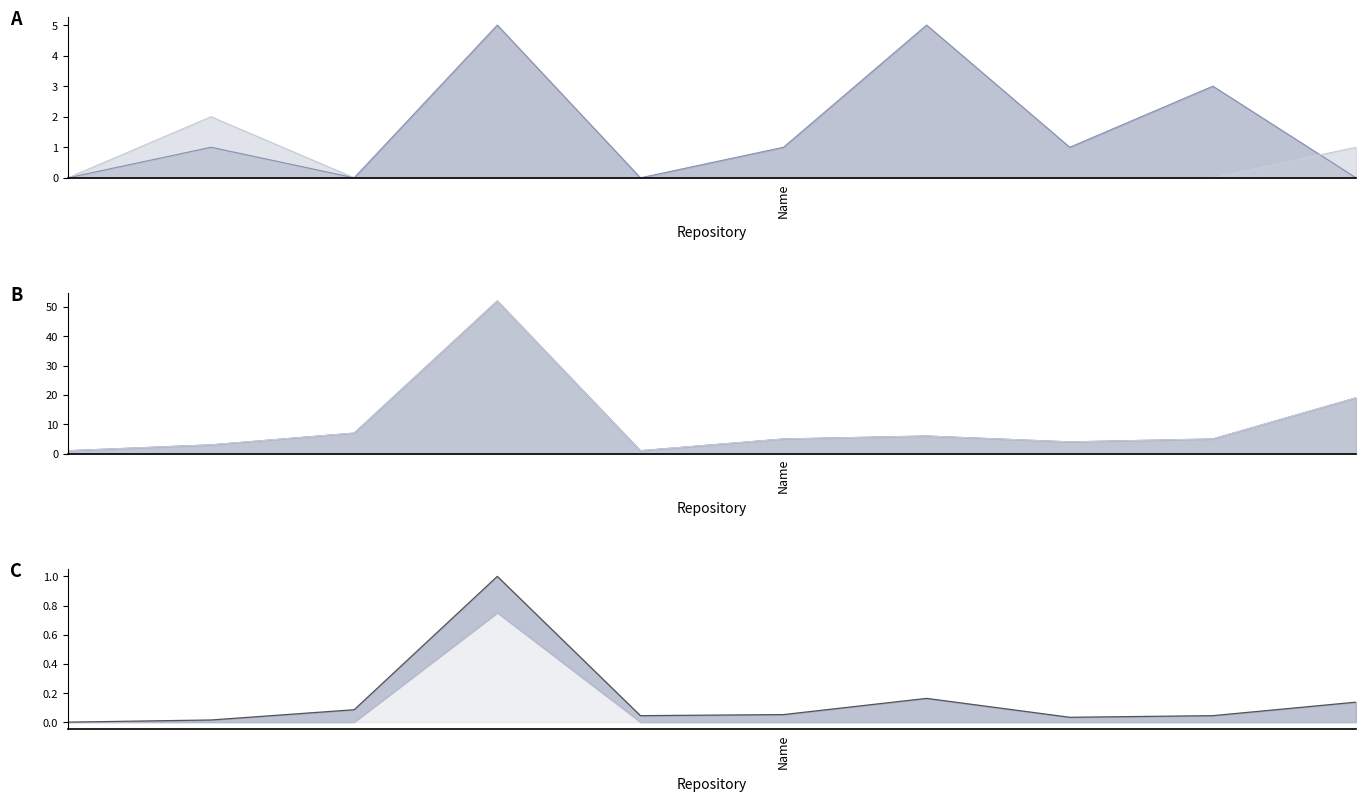

The value of watchers_count at pocket-to-sqlite is 5.0. True or false?

True